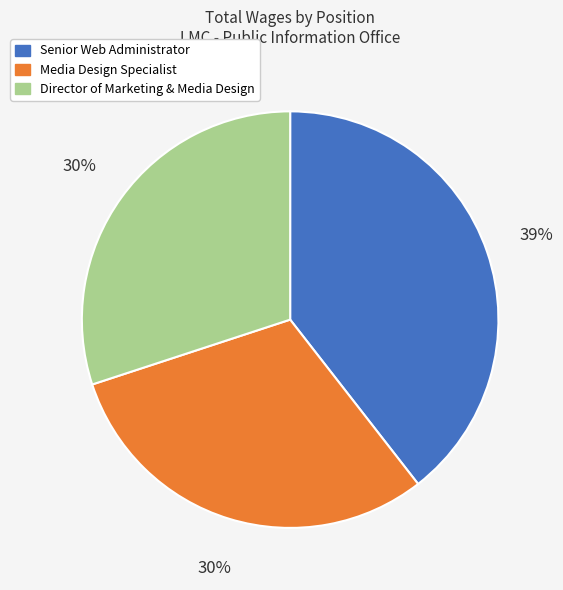

The Media Design Specialist slice represents 30% of the pie. True or false?

True